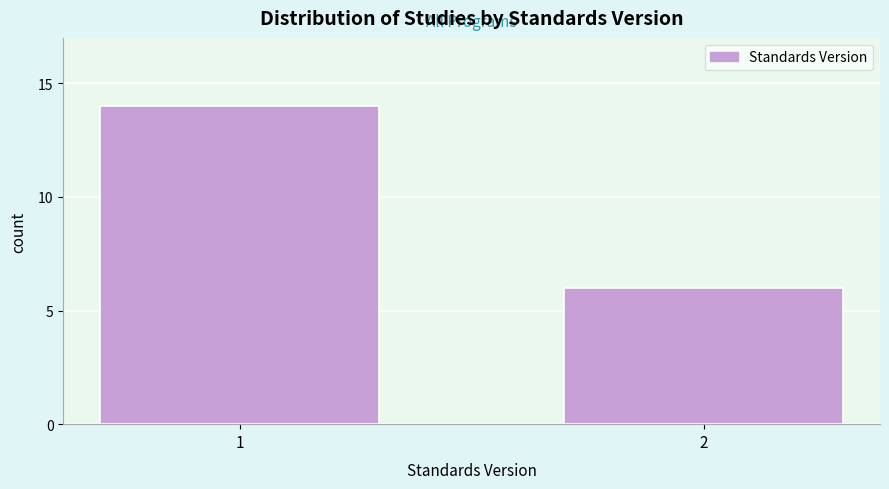

Reading right to left, transcribe all the data shown in this chart.

6	14